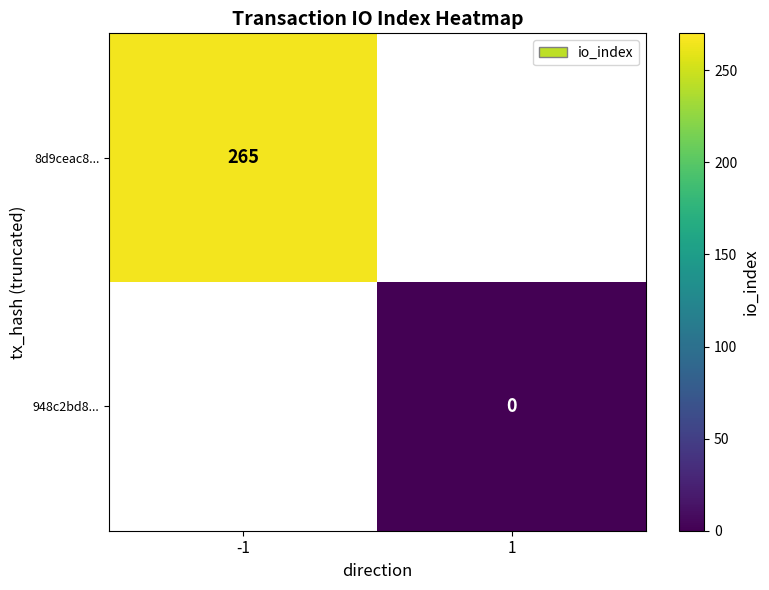

True or false: 8d9ceac8... has a value of 265 at -1.

True